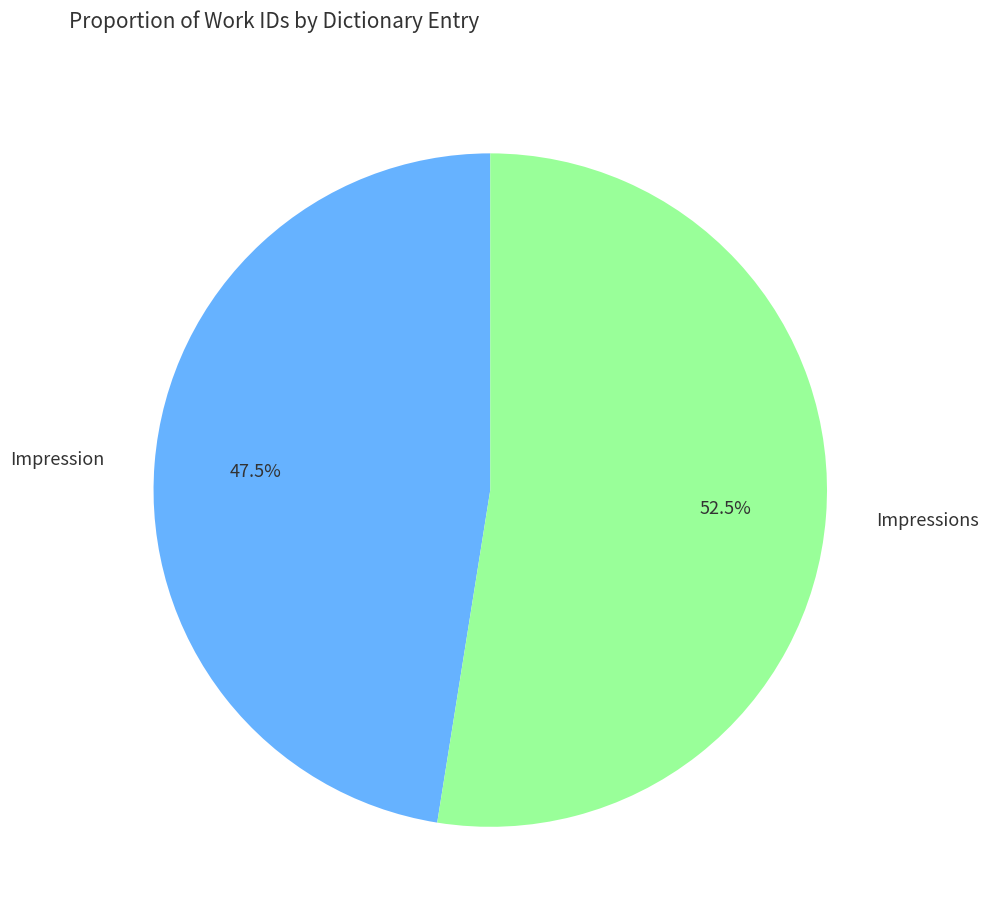

Count the number of slices in the pie.

2